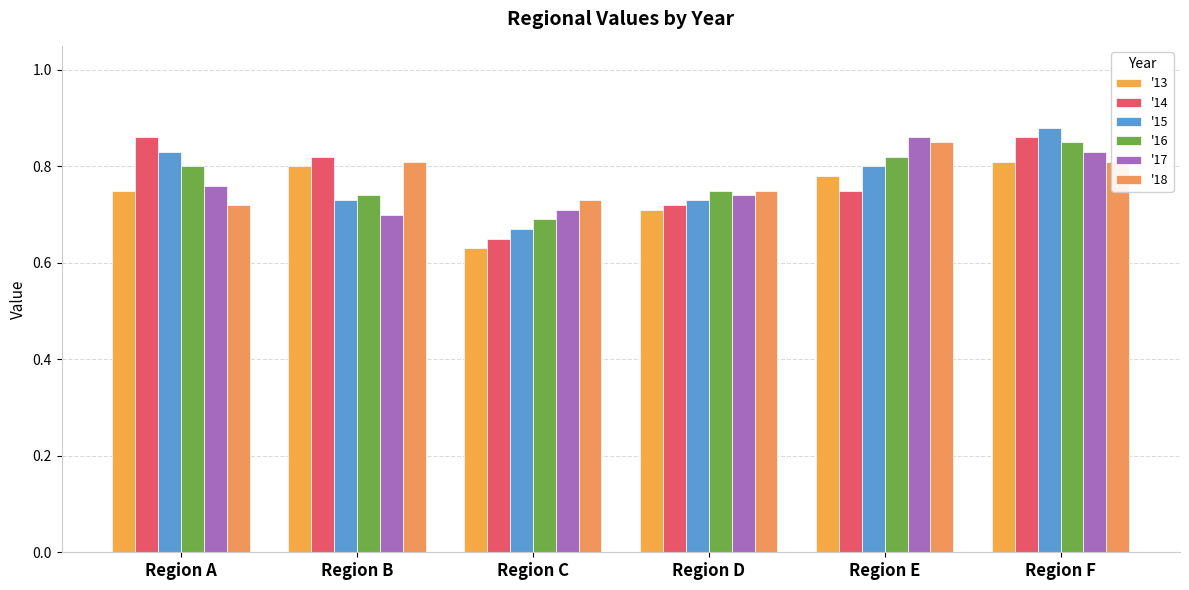

What is the value of the '17 bar at the 3rd from the left?

0.7